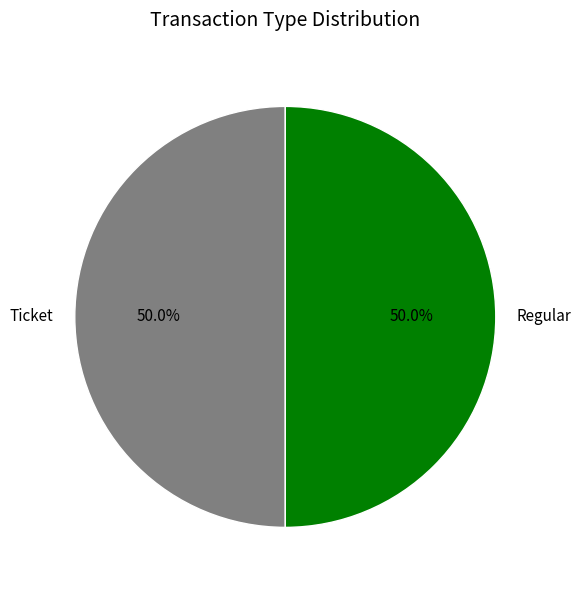

What percentage is NOT represented by Ticket?

50.0%